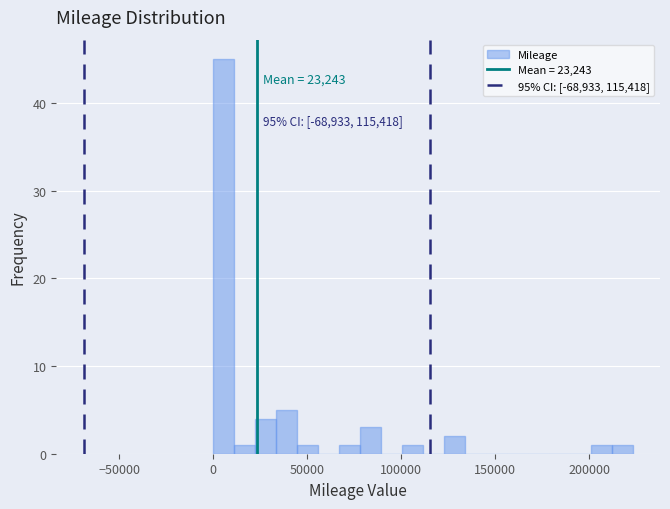

Read against the x-axis, roughly where is the centre of the tallest bar?

5000